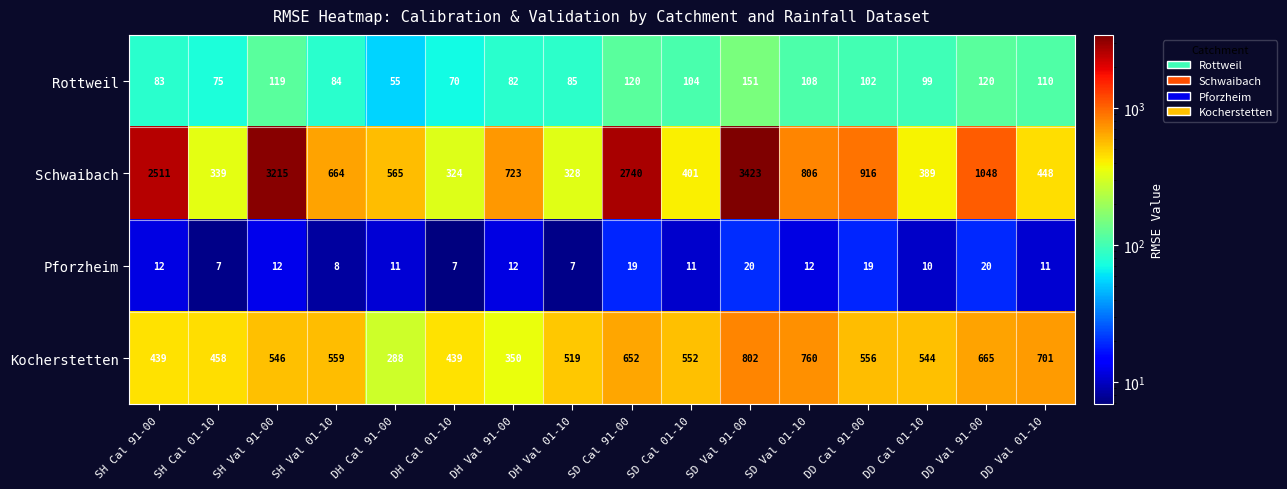

Which label corresponds to the largest value in the chart?

SD Val 91-00